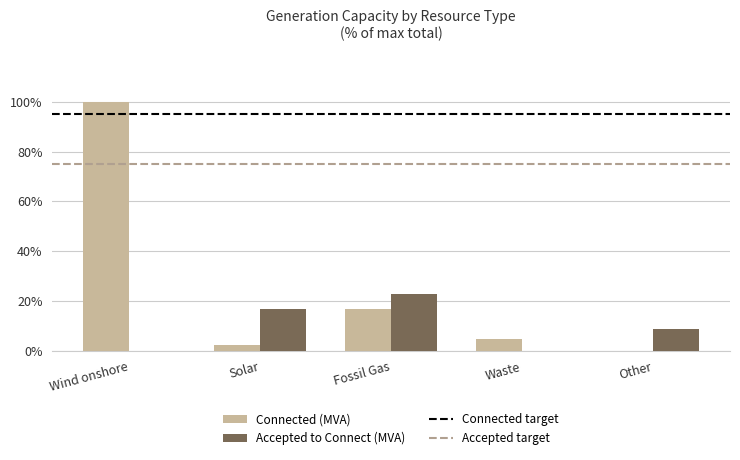

Reading left to right, list all the values displayed in this chart.

Connected (MVA): 100.0	2.5	17.0	5.0	0.0
Accepted to Connect (MVA): 0.0	17.0	23.0	0.0	8.8